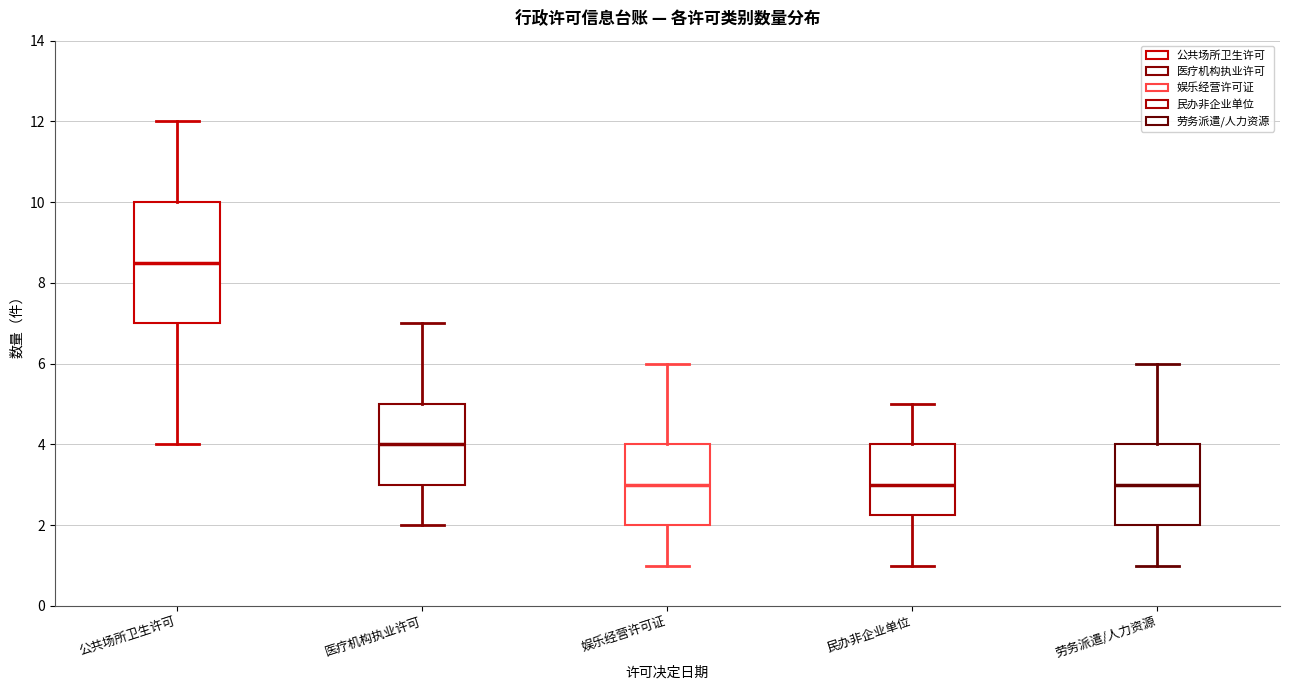

Reading left to right, transcribe this box plot: for each box, give where its median line is, the range the box spans, and where its two whiskers end, as read against the y-axis. The values are not printed on the chart, so give them approximately, as read against the axis.

公共场所卫生许可: median 8.6, box 7.0 to 10.0, whiskers 4.0 to 12.0
医疗机构执业许可: median 4.0, box 3.0 to 5.0, whiskers 2.0 to 7.0
娱乐经营许可证: median 3.0, box 2.0 to 4.0, whiskers 1.0 to 6.0
民办非企业单位: median 3.0, box 2.2 to 4.0, whiskers 1.0 to 5.0
劳务派遣/人力资源: median 3.0, box 2.0 to 4.0, whiskers 1.0 to 6.0